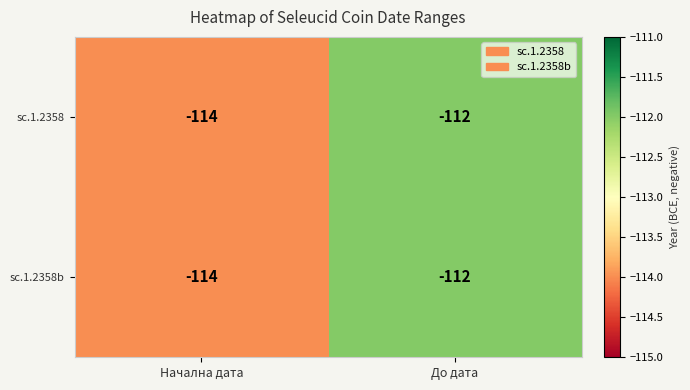

What is the sum of the sc.1.2358 values at Начална дата and До дата?

-226